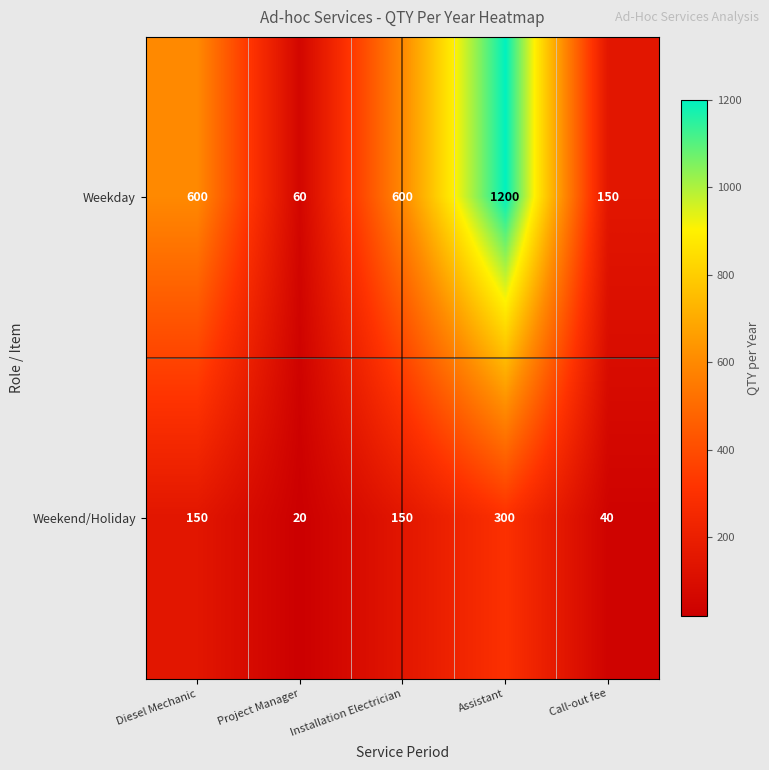

What is the total value across all series at Installation Electrician?

750